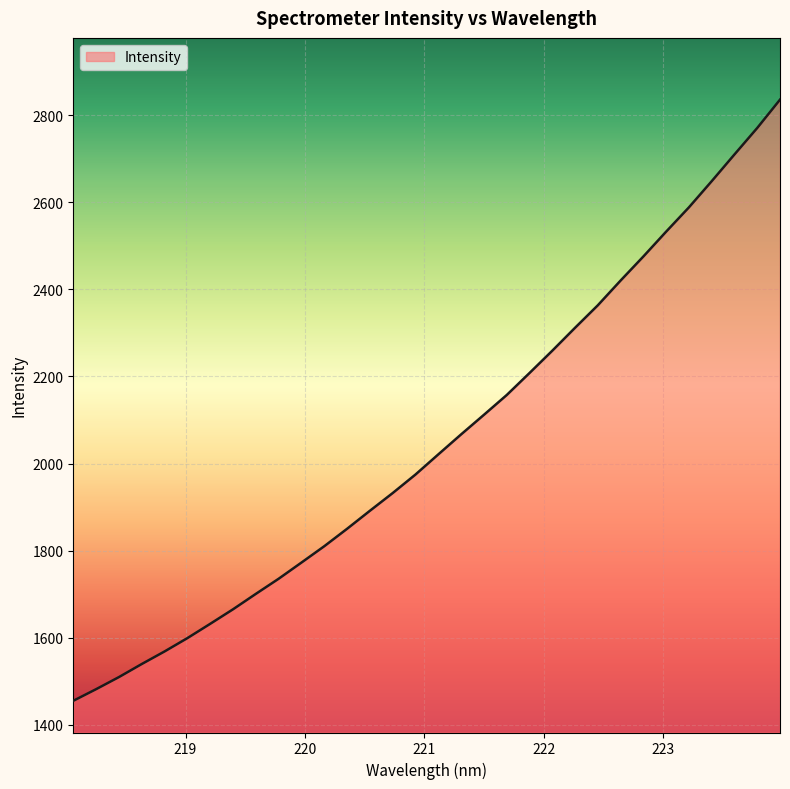

What is the minimum value shown in the chart?

1455.3